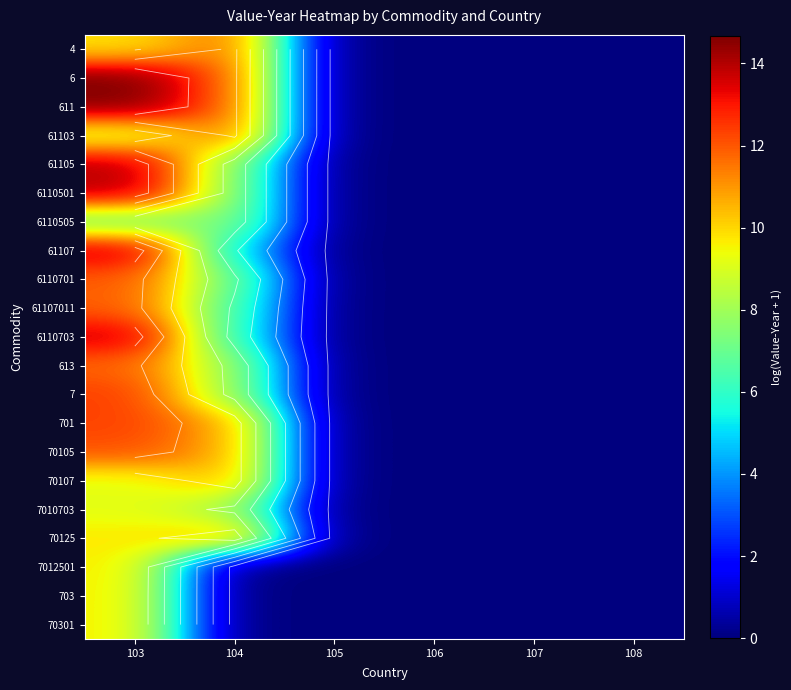

Is it true that 61103 equals 3.2 at 104?

False